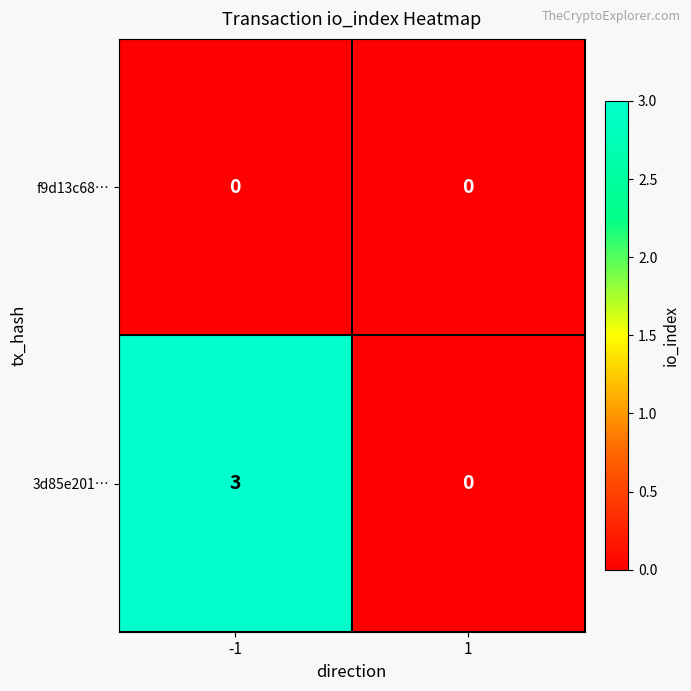

How many data points in 3d85e201… are less than 3?

1